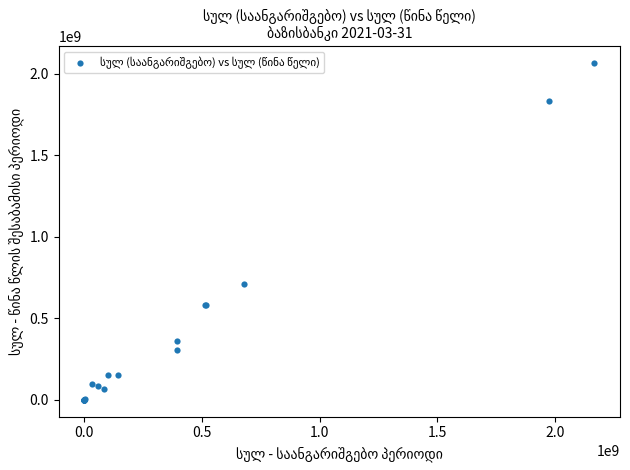

What Y value in the scatter plot is closest to 1032113050?

707682282.0